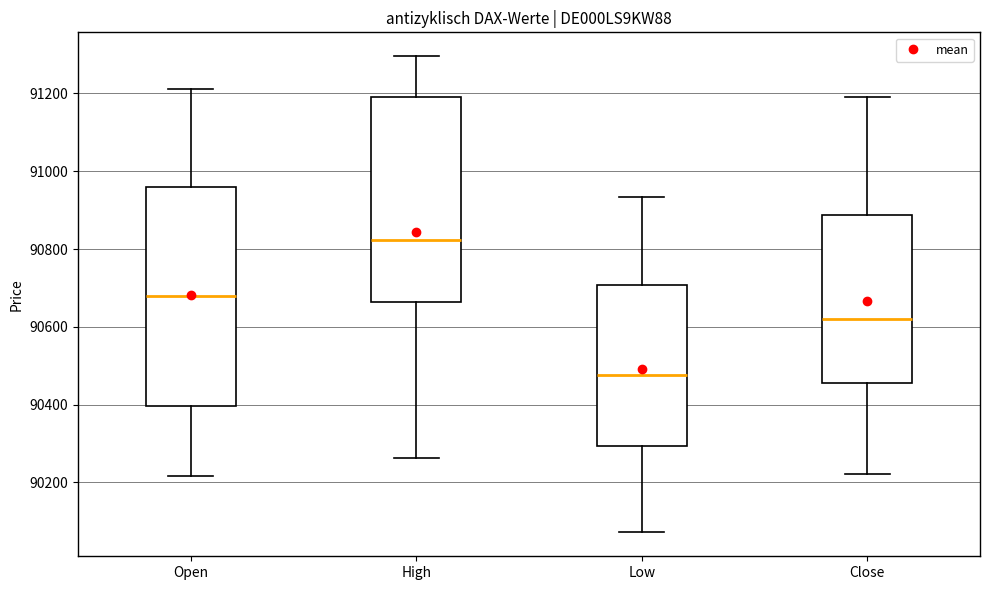

Reading left to right, read every box against the y-axis: the position of its median line, the range the box covers, and the ends of its whiskers. The values are not printed on the chart, so give them approximately, as read against the axis.

Open: median 90680, box 90400 to 90960, whiskers 90220 to 91220
High: median 90820, box 90660 to 91200, whiskers 90260 to 91300
Low: median 90480, box 90300 to 90700, whiskers 90080 to 90940
Close: median 90620, box 90460 to 90880, whiskers 90220 to 91200